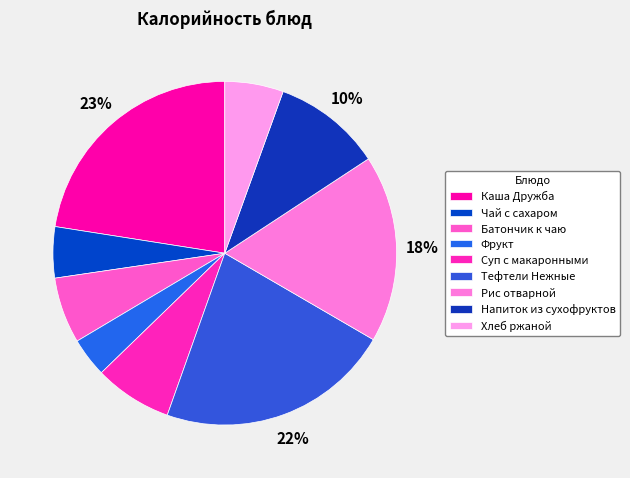

Is Суп с макаронными the majority of the pie?

No